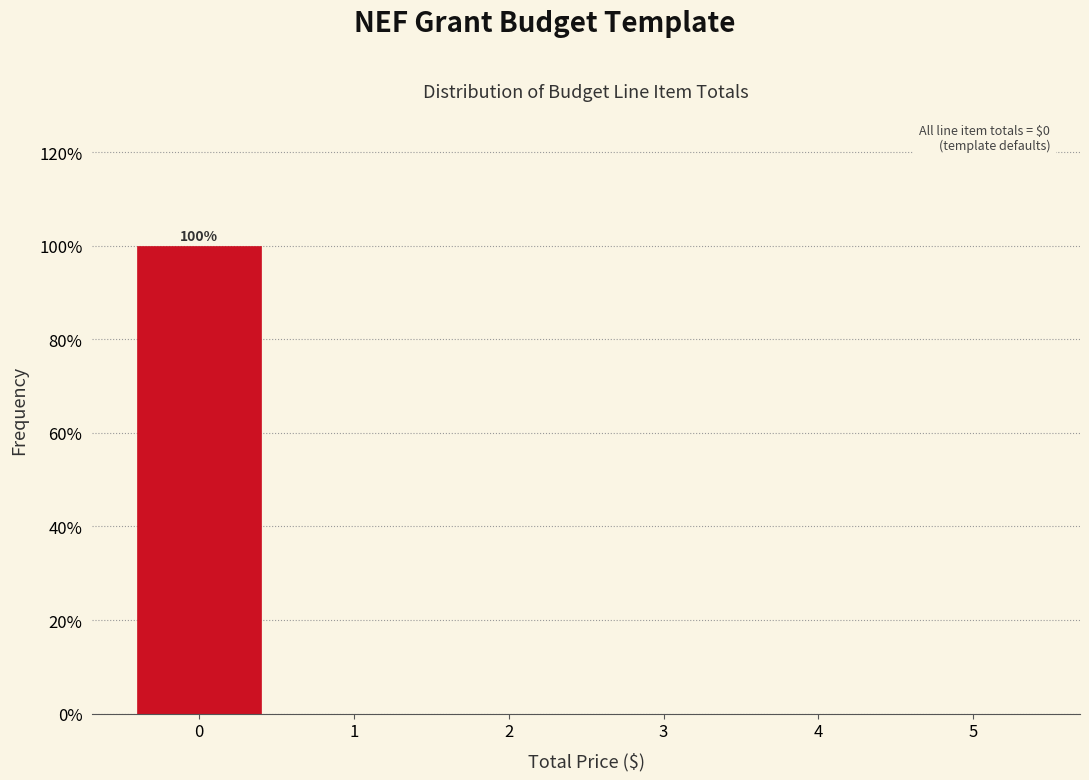

Over which range of the x-axis is the bar tallest?

-0.5 to 0.5